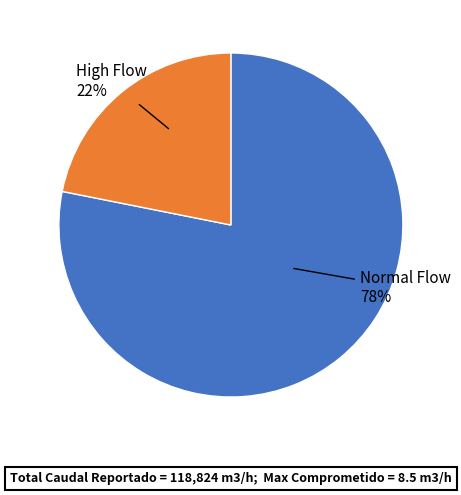

Combined, do Normal Flow and High Flow account for over 50%?

Yes